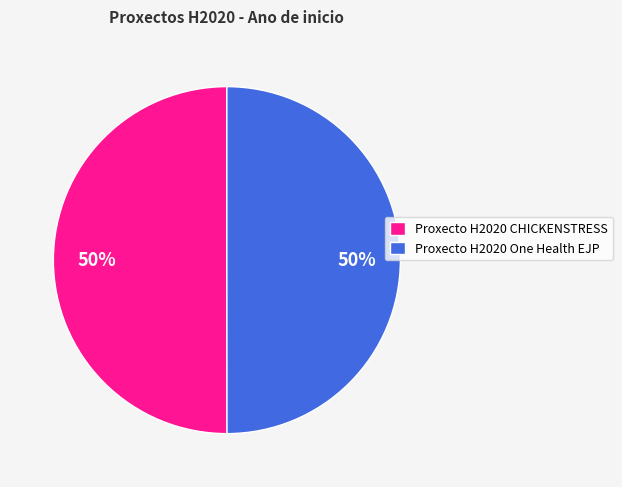

What is the ratio of the value at Proxecto H2020 CHICKENSTRESS to the value at Proxecto H2020 One Health EJP?

1.0